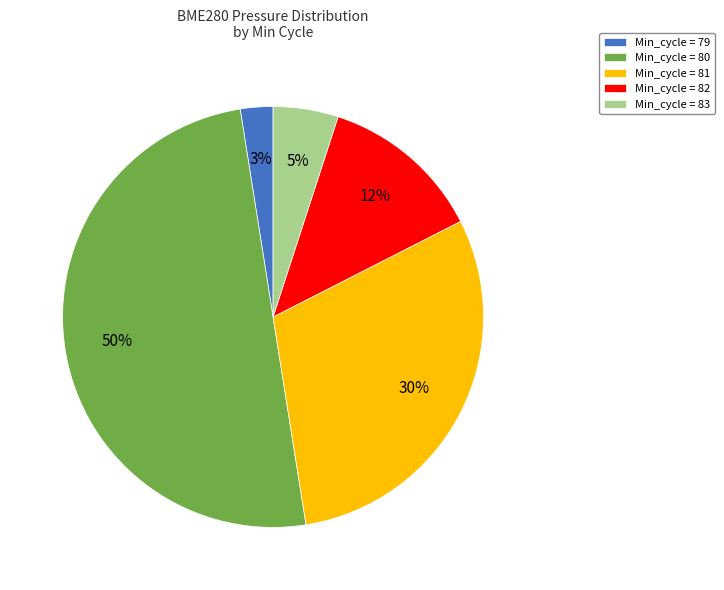

True or false: Min_cycle = 80 accounts for 42% of the total.

False